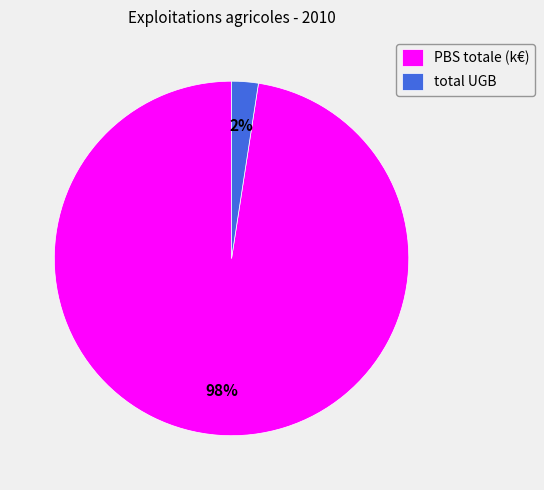

How many slices are in this pie chart?

2